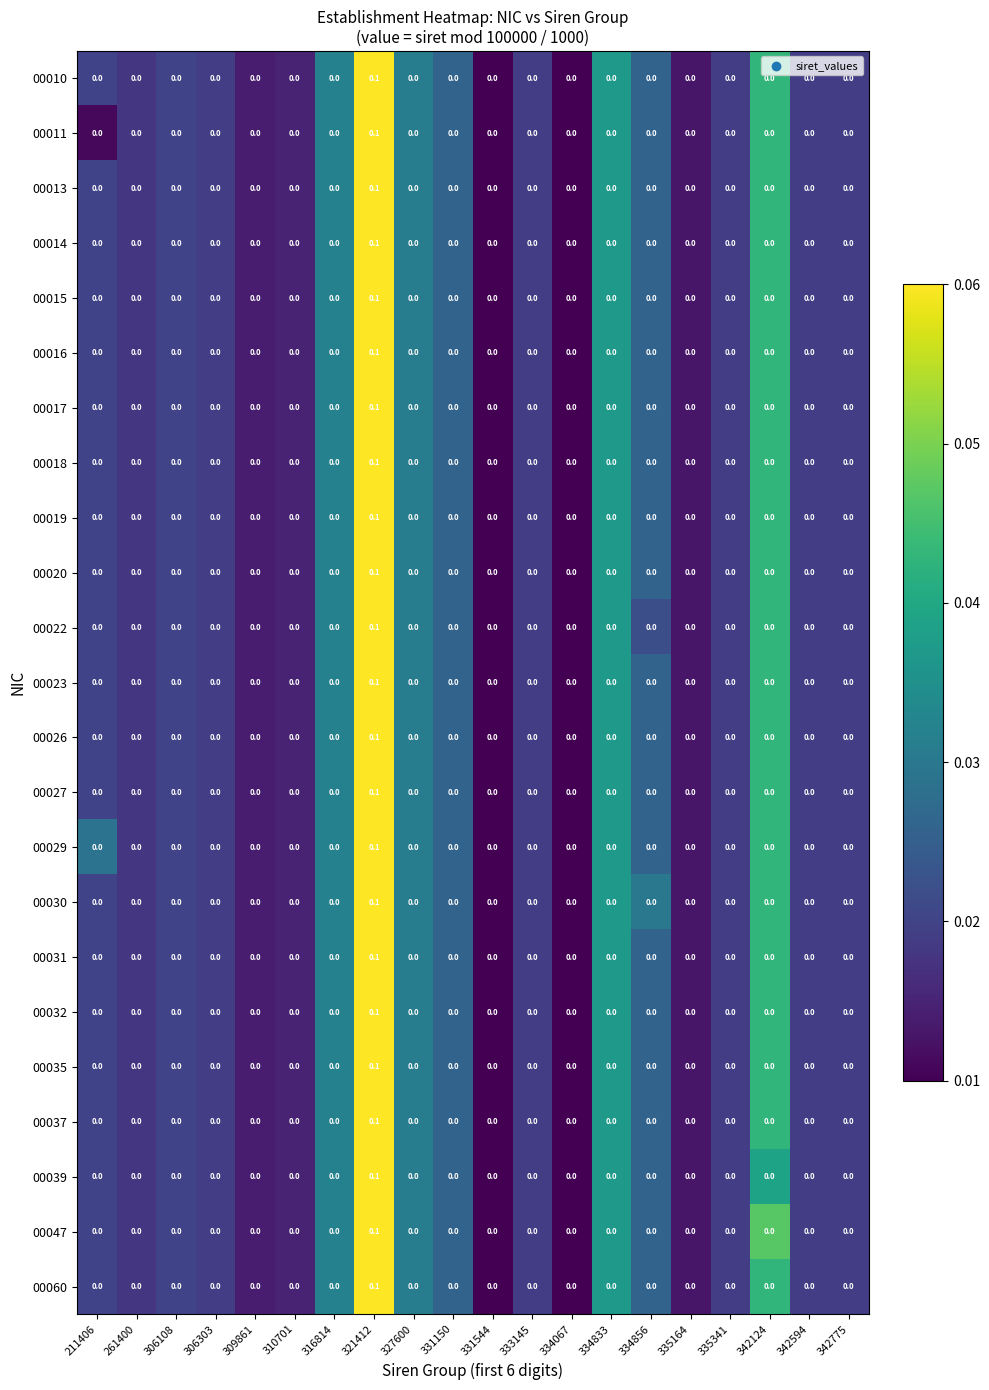

At which category does the chart reach its peak across all series?

321412